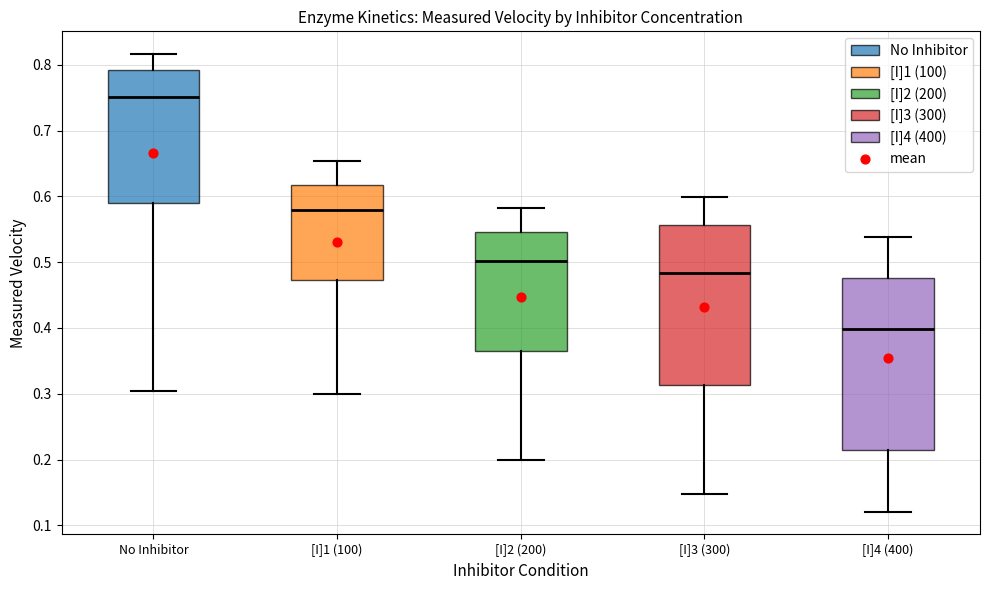

Reading left to right, transcribe this box plot: for each box, give where its median line is, the range the box spans, and where its two whiskers end, as read against the y-axis. The values are not printed on the chart, so give them approximately, as read against the axis.

No Inhibitor: median 0.75, box 0.59 to 0.79, whiskers 0.30 to 0.82
[I]1 (100): median 0.58, box 0.47 to 0.62, whiskers 0.30 to 0.65
[I]2 (200): median 0.50, box 0.36 to 0.55, whiskers 0.20 to 0.58
[I]3 (300): median 0.48, box 0.31 to 0.56, whiskers 0.15 to 0.60
[I]4 (400): median 0.40, box 0.21 to 0.48, whiskers 0.12 to 0.54